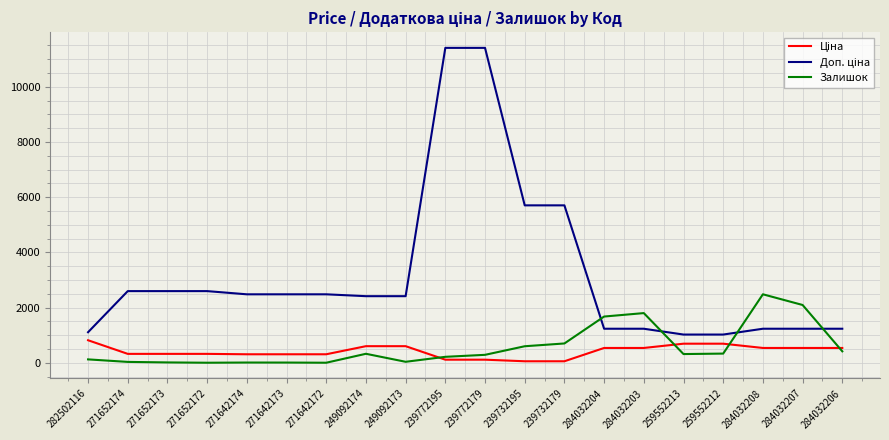

Where does the Залишок series first go above 318?

249092174